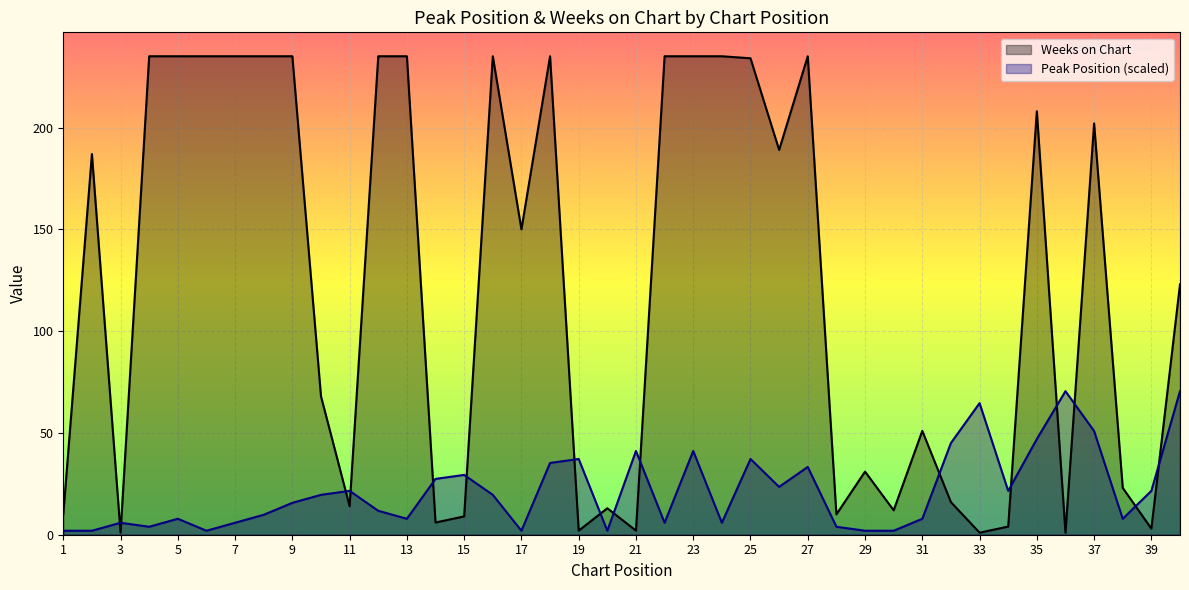

What is the average value of the Weeks on Chart series?

121.5